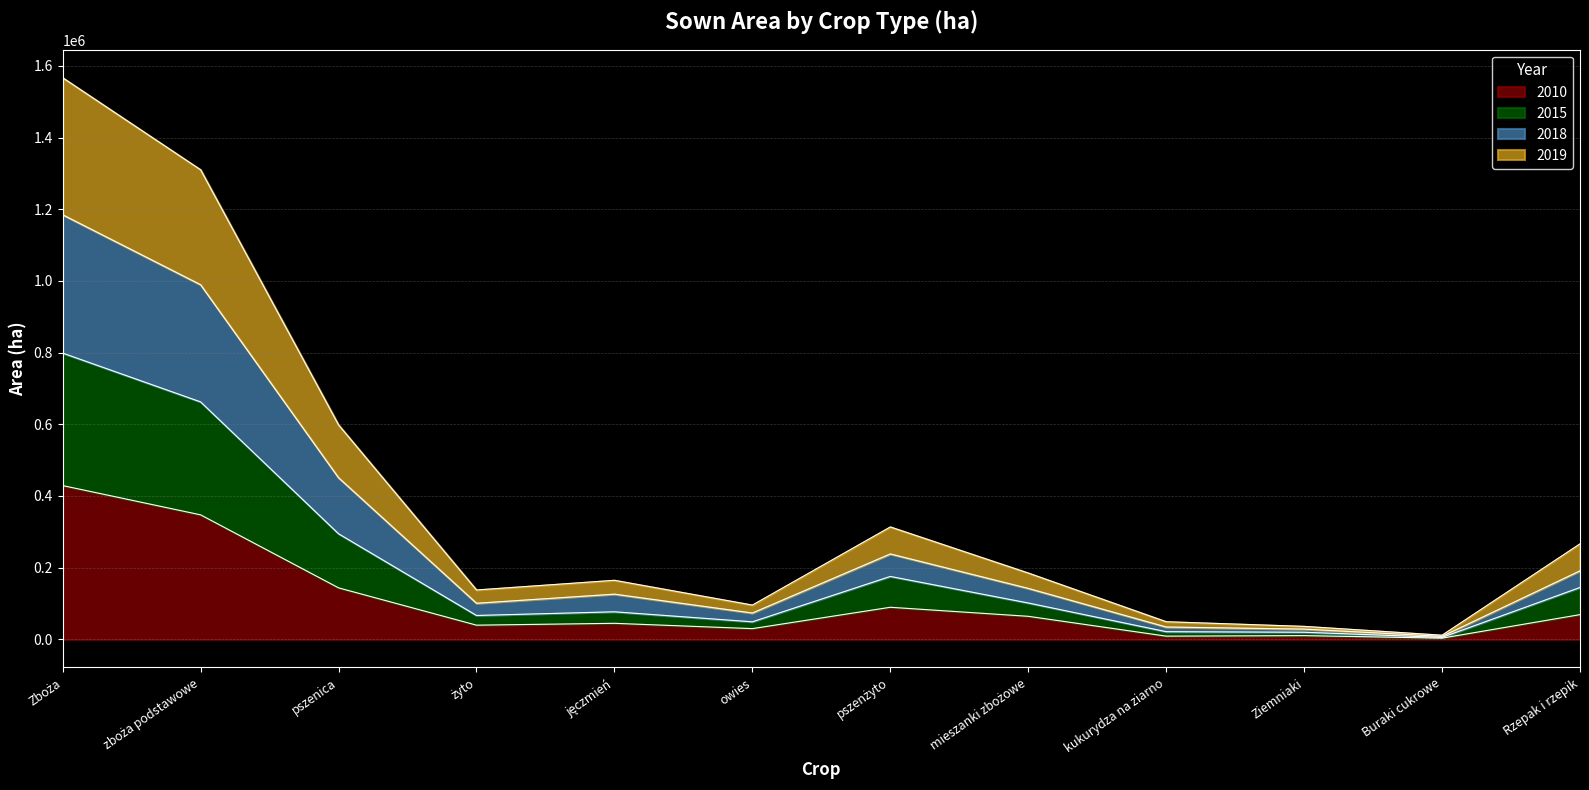

Does the chart display data point markers on the line(s)?

No